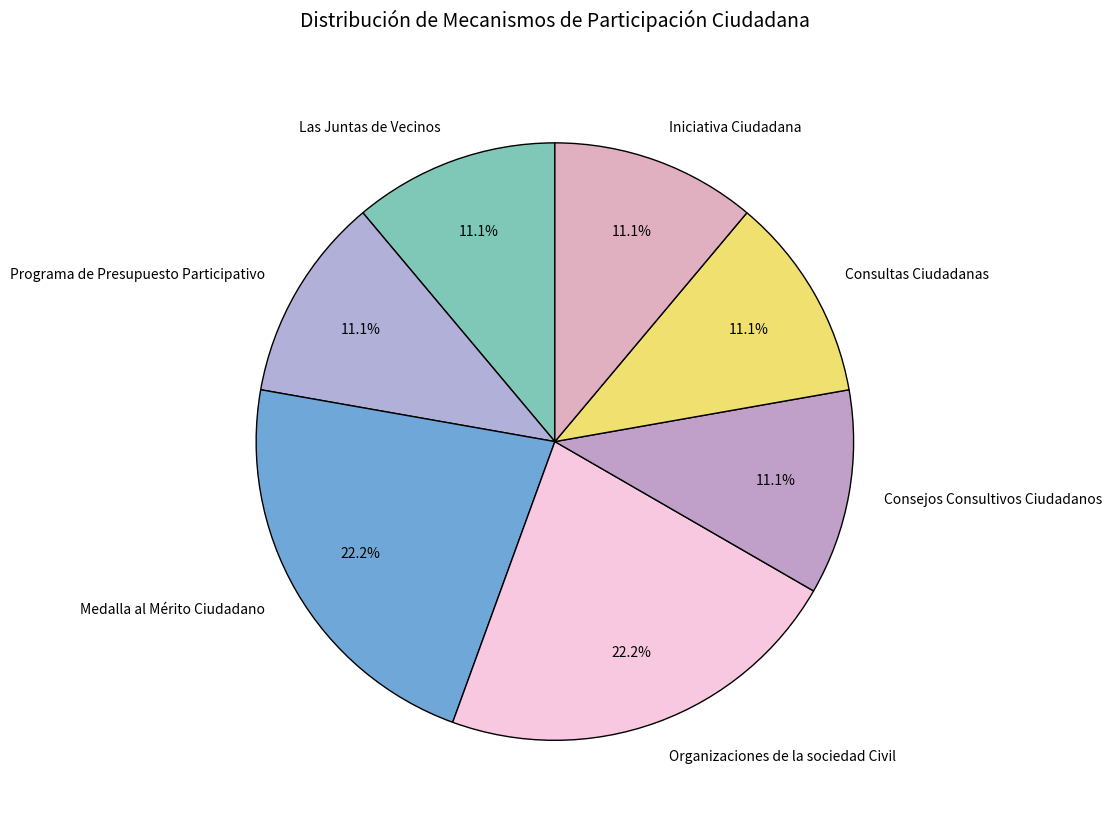

To the nearest percent, what percentage of the pie is Organizaciones de la sociedad Civil?

22%